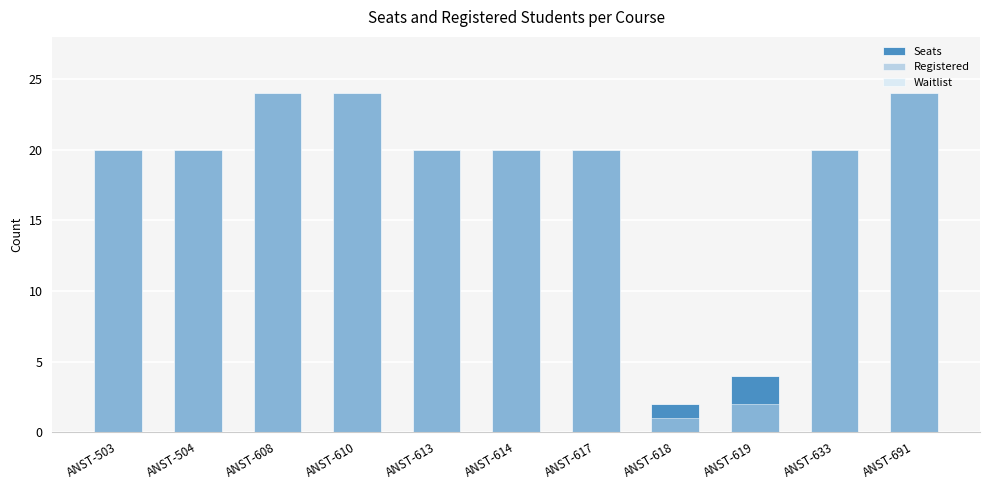

Which series has the largest total across all categories?

Seats